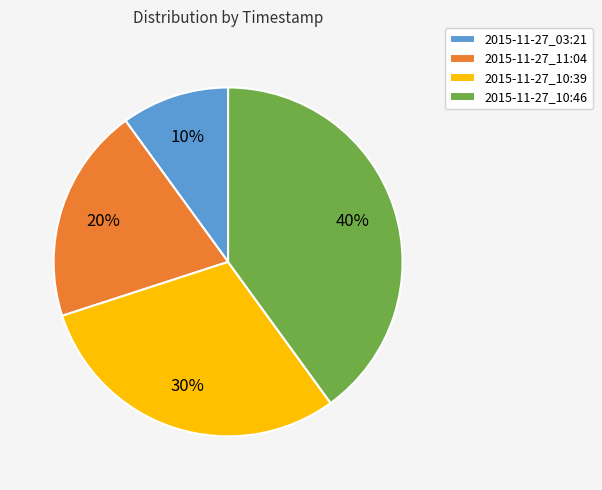

To the nearest percent, what is the difference between the largest and smallest slice percentages?

30%